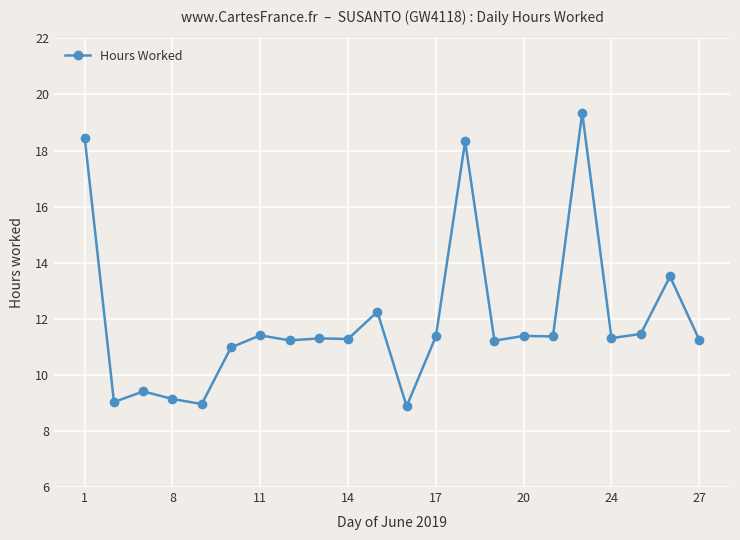

What is the minimum value shown in the chart?

8.9